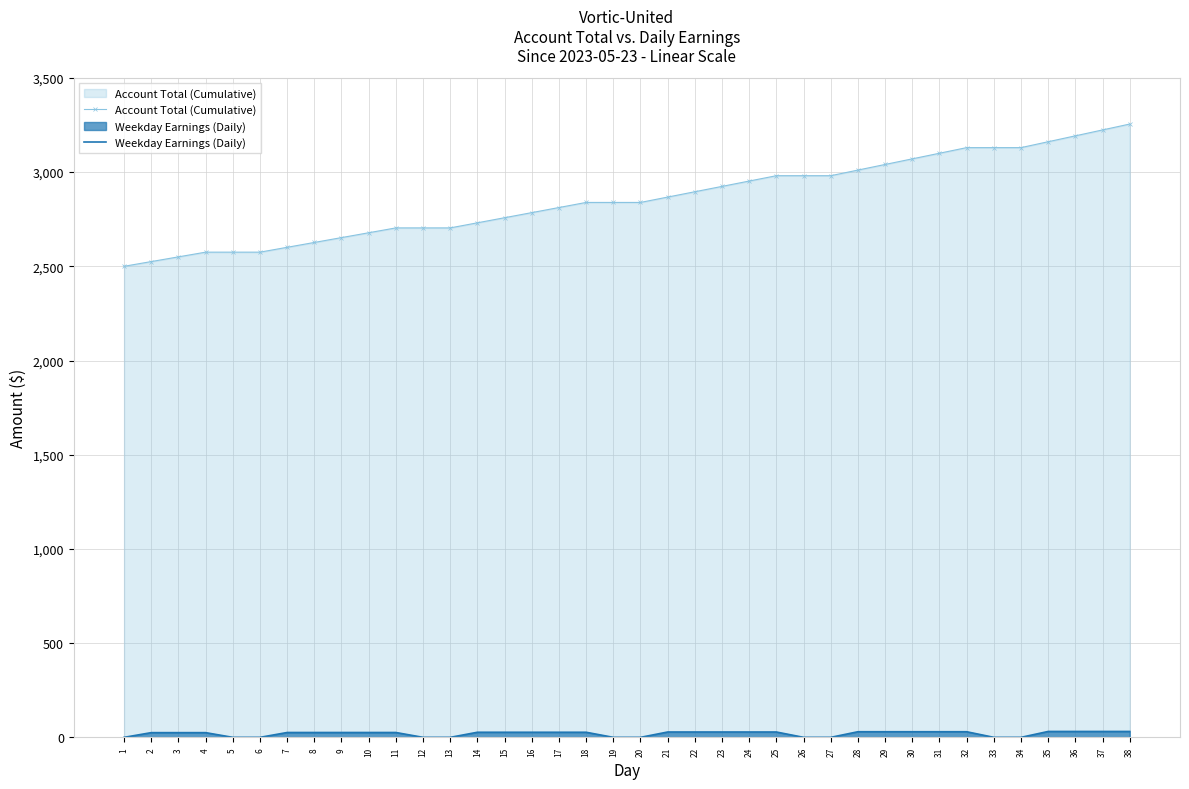

How many data points does each series have?

38